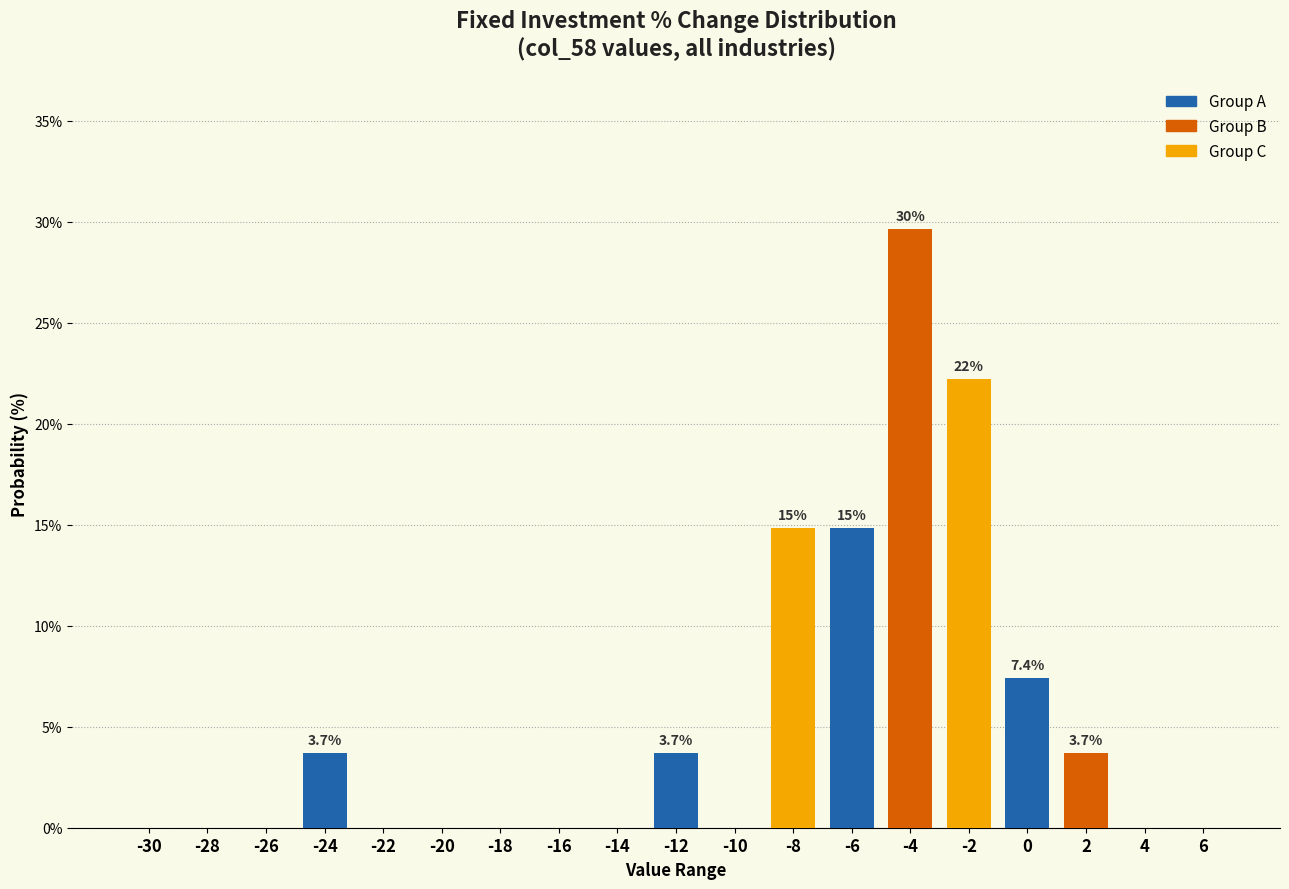

Reading left to right, list all the values displayed in this chart.

-30=0.0	-28=0.0	-26=0.0	-24=3.7	-22=0.0	-20=0.0	-18=0.0	-16=0.0	-14=0.0	-12=3.7	-10=0.0	-8=14.8	-6=14.8	-4=29.6	-2=22.2	0=7.4	2=3.7	4=0.0	6=0.0